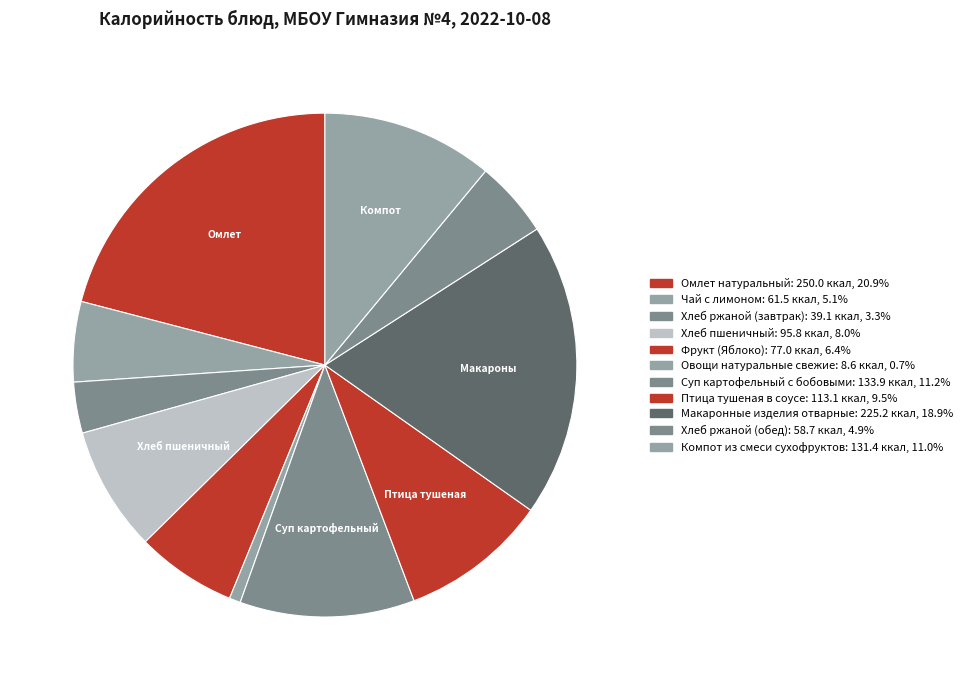

Rank the categories by value from highest to lowest.

Омлет натуральный, Макаронные изделия отварные, Суп картофельный с бобовыми, Компот из смеси сухофруктов, Птица тушеная в соусе, Хлеб пшеничный, Фрукт (Яблоко), Чай с лимоном, Хлеб ржаной (обед), Хлеб ржаной (завтрак), Овощи натуральные свежие